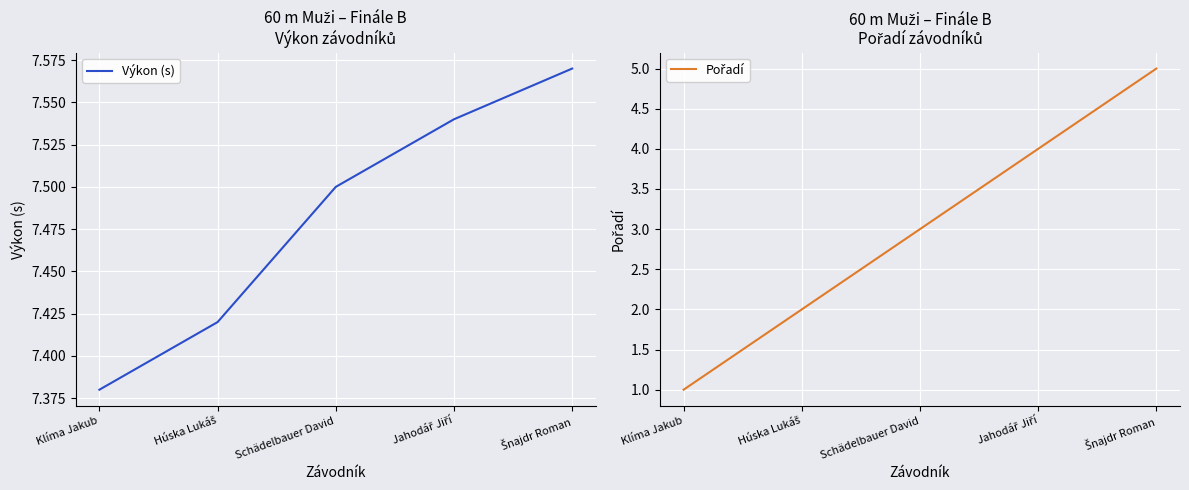

True or false: Pořadí has a value of 4.0 at Jahodář Jiří.

True